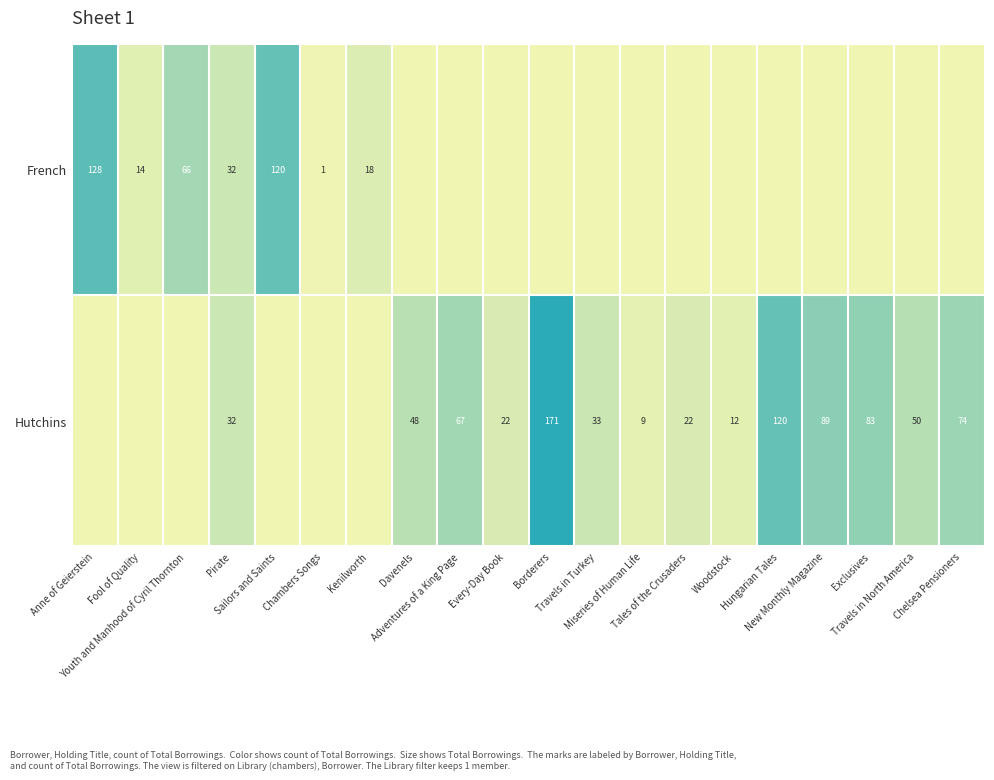

Rank the series at Davenels from lowest to highest value.

French, Hutchins